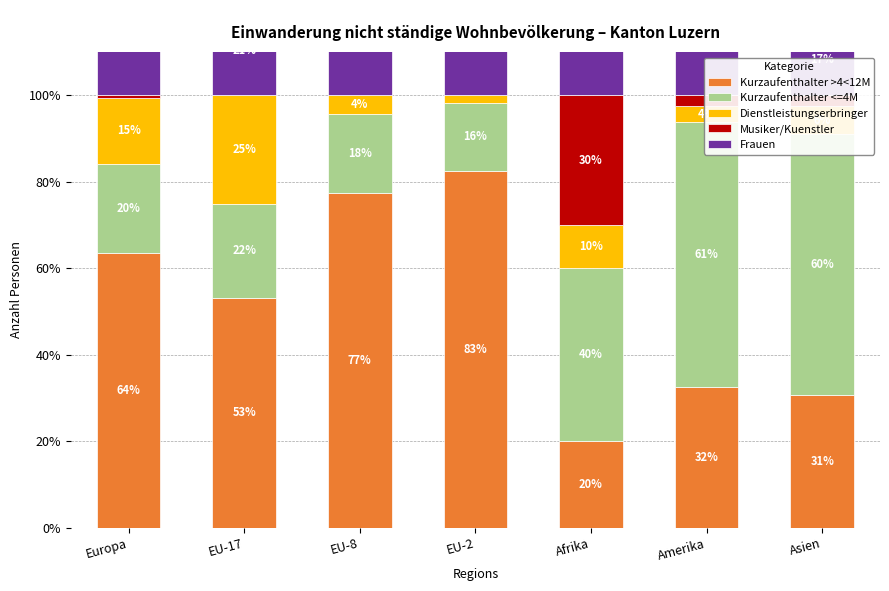

How many values in the Musiker/Kuenstler series exceed 0?

4